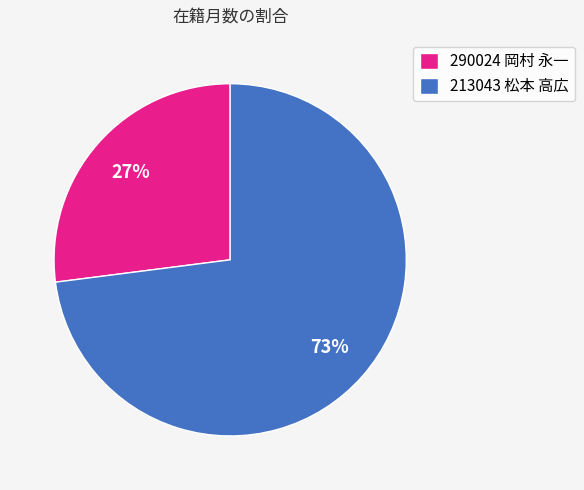

What is the largest slice in the pie chart?

213043 松本 高広